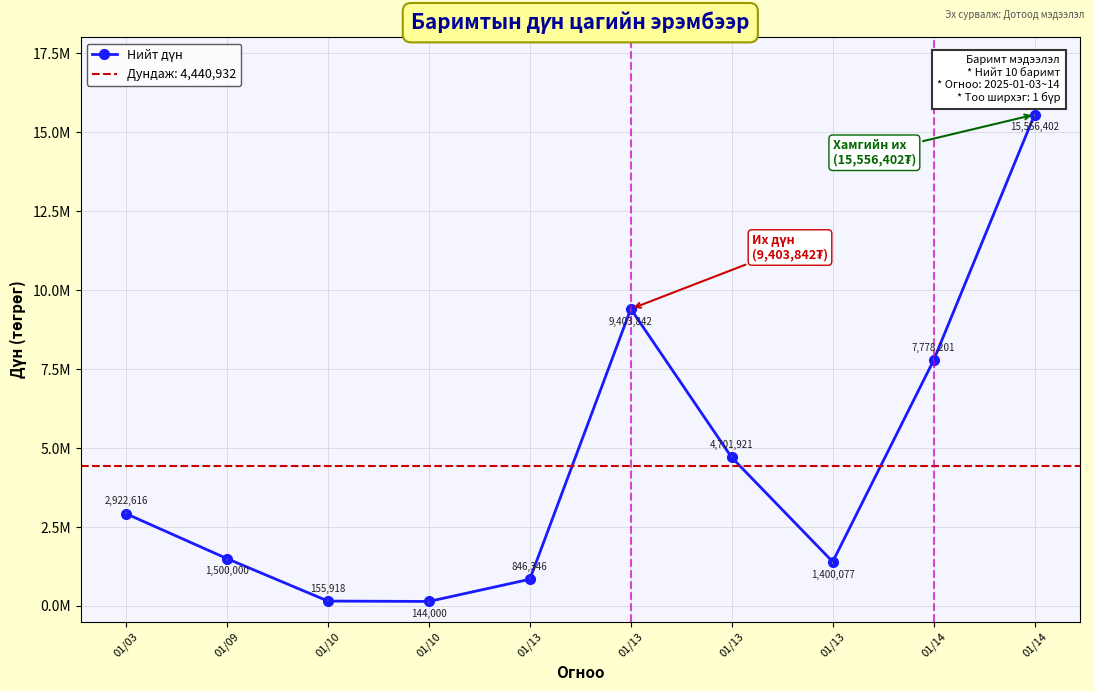

Reading right to left, list all the values displayed in this chart.

15556402.0	7778200.8	1400076.6	4701921.0	9403842.0	846346.0	144000.0	155918.3	1500000.0	2922616.0